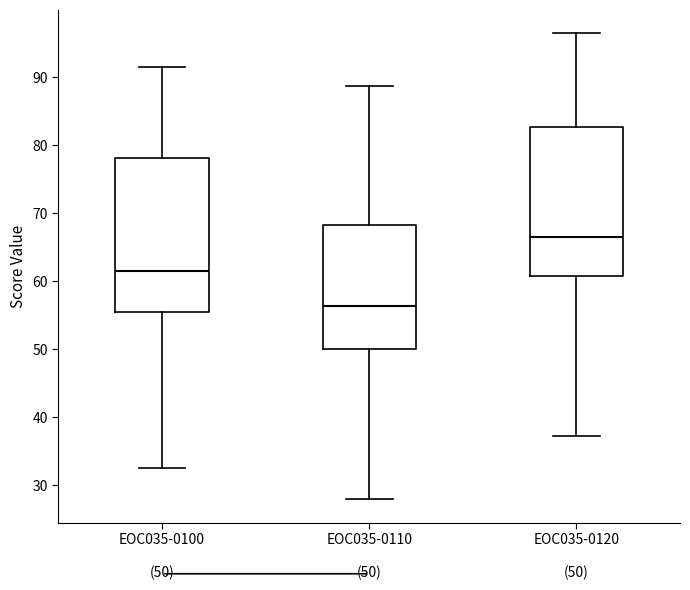

Reading left to right, read every box against the y-axis: the position of its median line, the range the box covers, and the ends of its whiskers. The values are not printed on the chart, so give them approximately, as read against the axis.

EOC035-0100 (50): median 62, box 55 to 78, whiskers 33 to 91
EOC035-0110 (50): median 56, box 50 to 68, whiskers 28 to 89
EOC035-0120 (50): median 67, box 61 to 83, whiskers 37 to 96